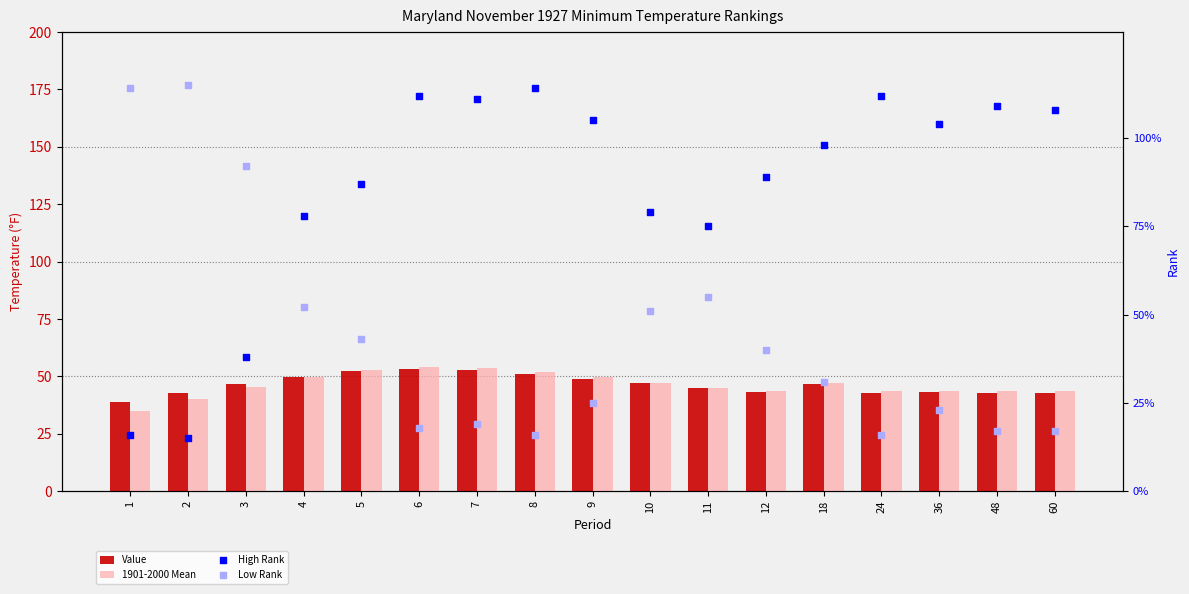

What are all the series names shown in the legend?

Value, 1901-2000 Mean, High Rank, Low Rank